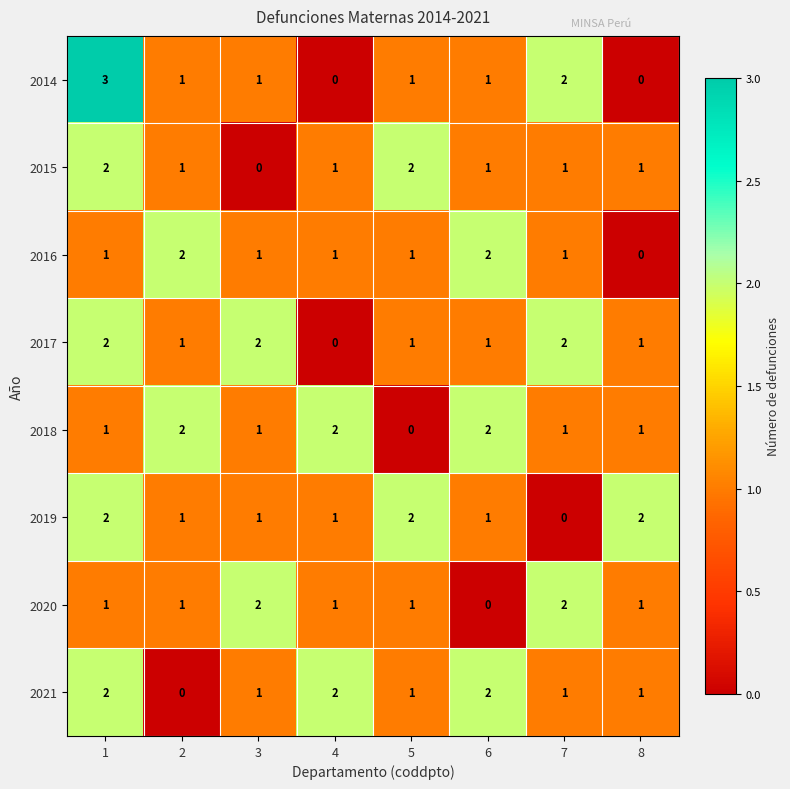

Is it true that 2017 equals 2 at 6?

False